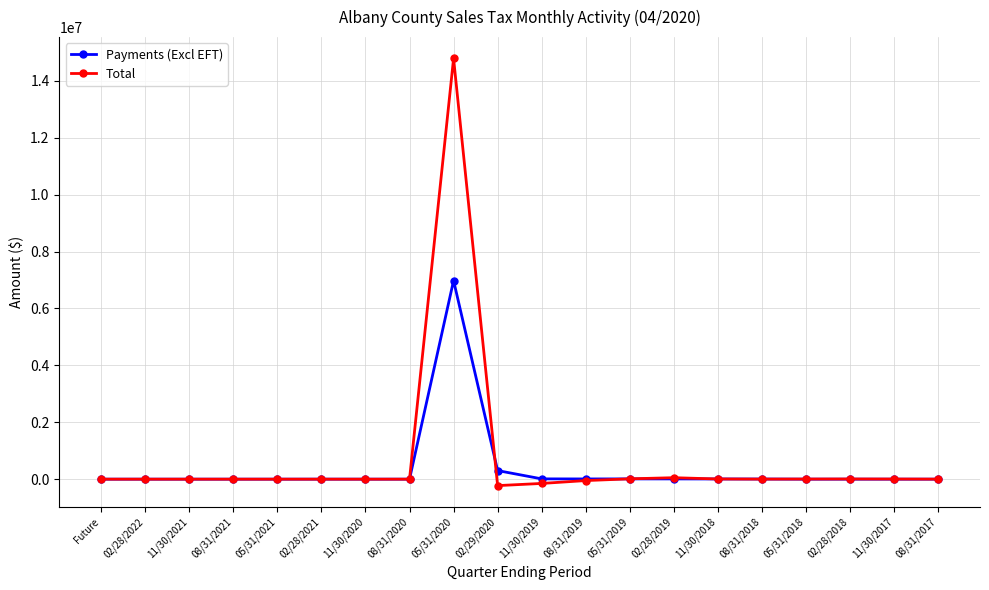

Where is Payments (Excl EFT) nearest to the value 3489190?

02/29/2020